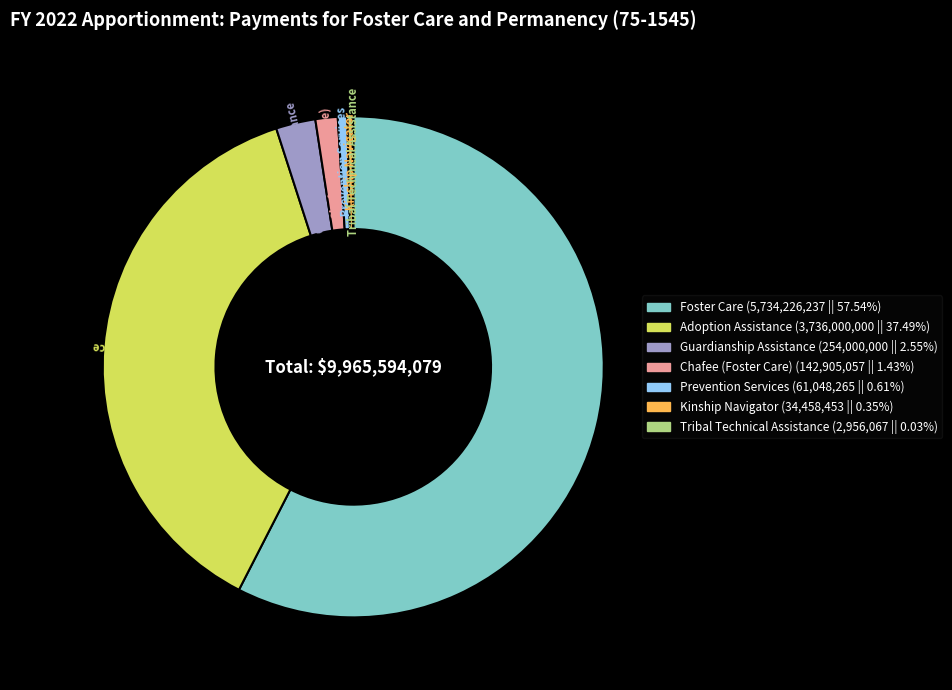

Do Foster Care (5,734,226,237 || 57.54%) and Kinship Navigator (34,458,453 || 0.35%) together represent more than half of the pie?

Yes